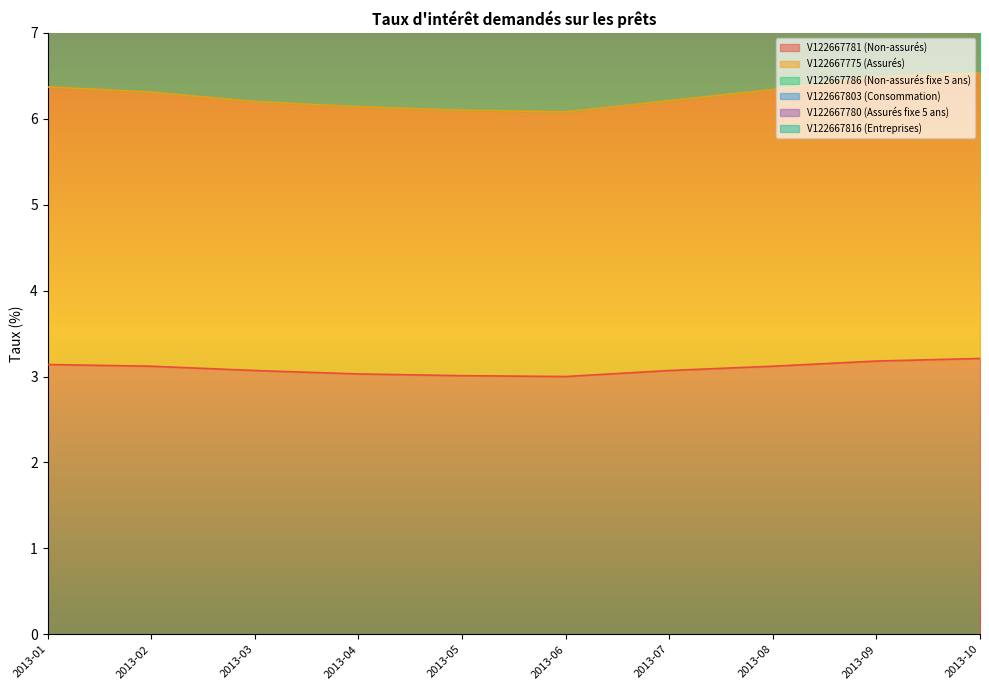

The value of V122667786 (Non-assurés fixe 5 ans) at 2013-06 is 9.1. True or false?

True